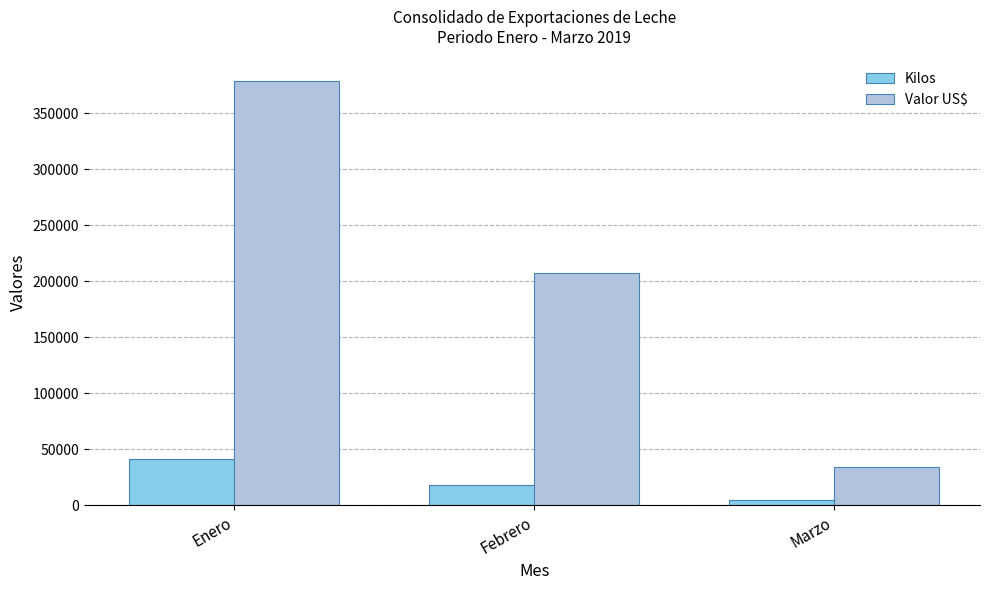

Are the bars horizontal?

No